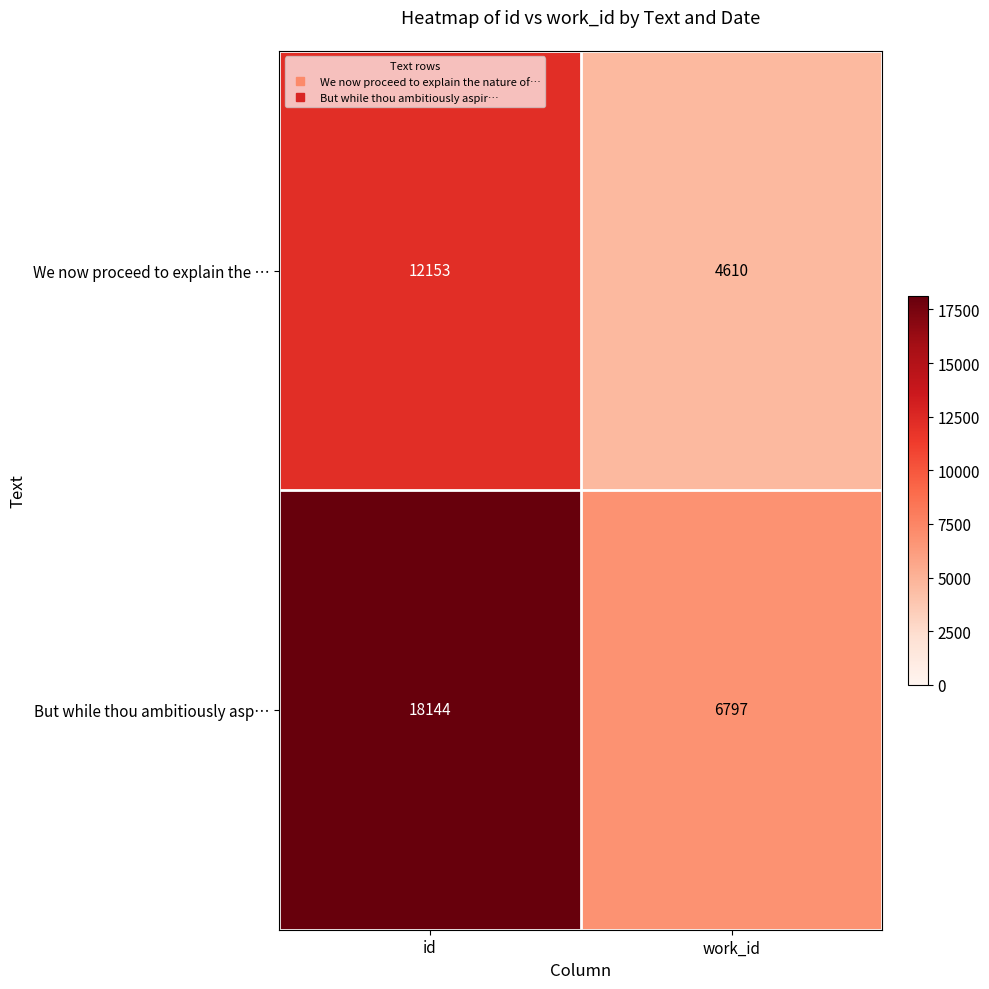

The We now proceed to explain the … series shows 12153 at id. True or false?

True